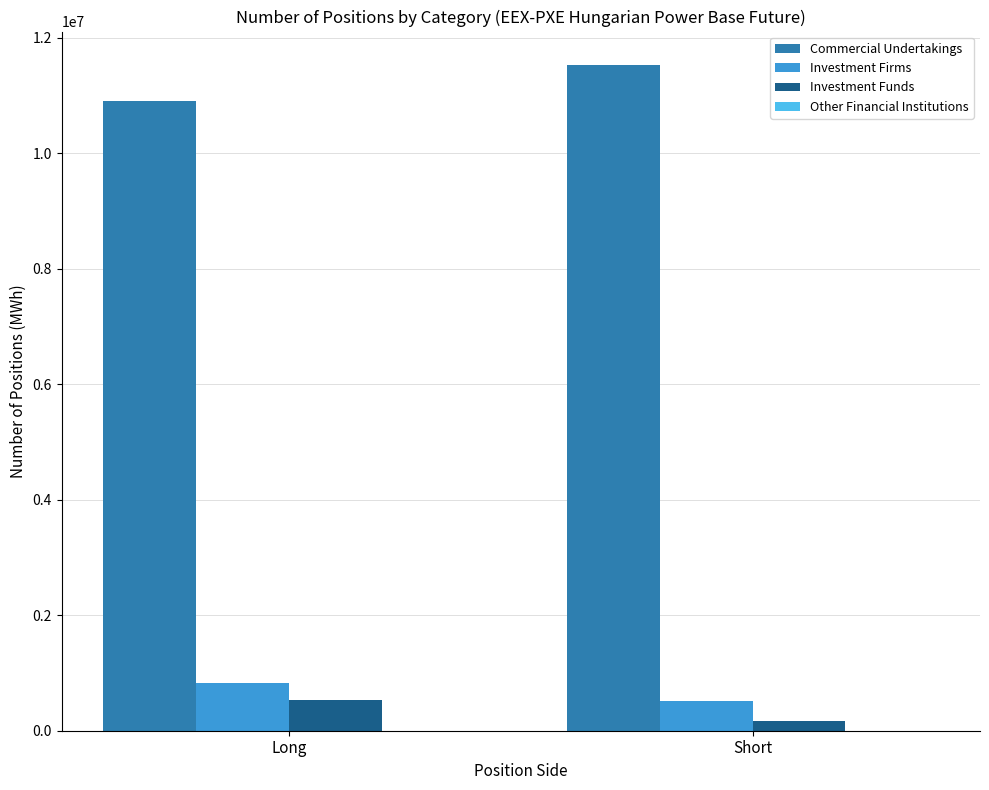

What is the value of the Commercial Undertakings bar at the 2nd from the left?

11527214